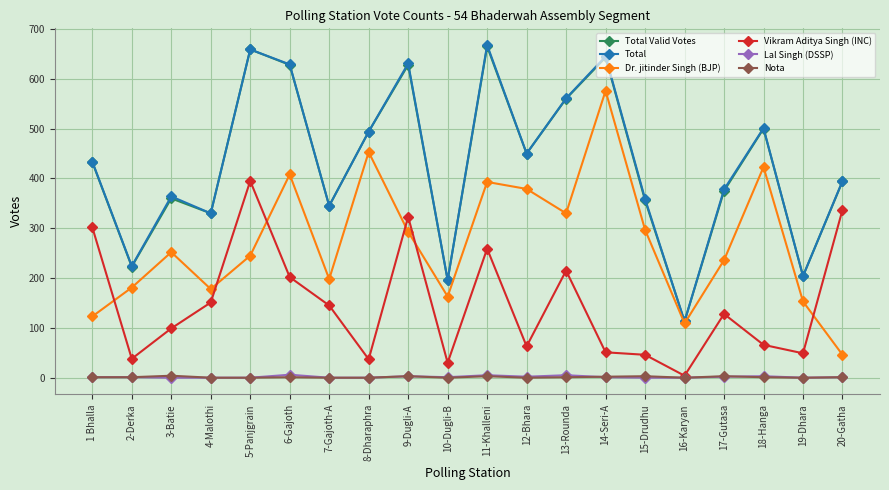

The value of Total at 5-Panjgrain is 402. True or false?

False